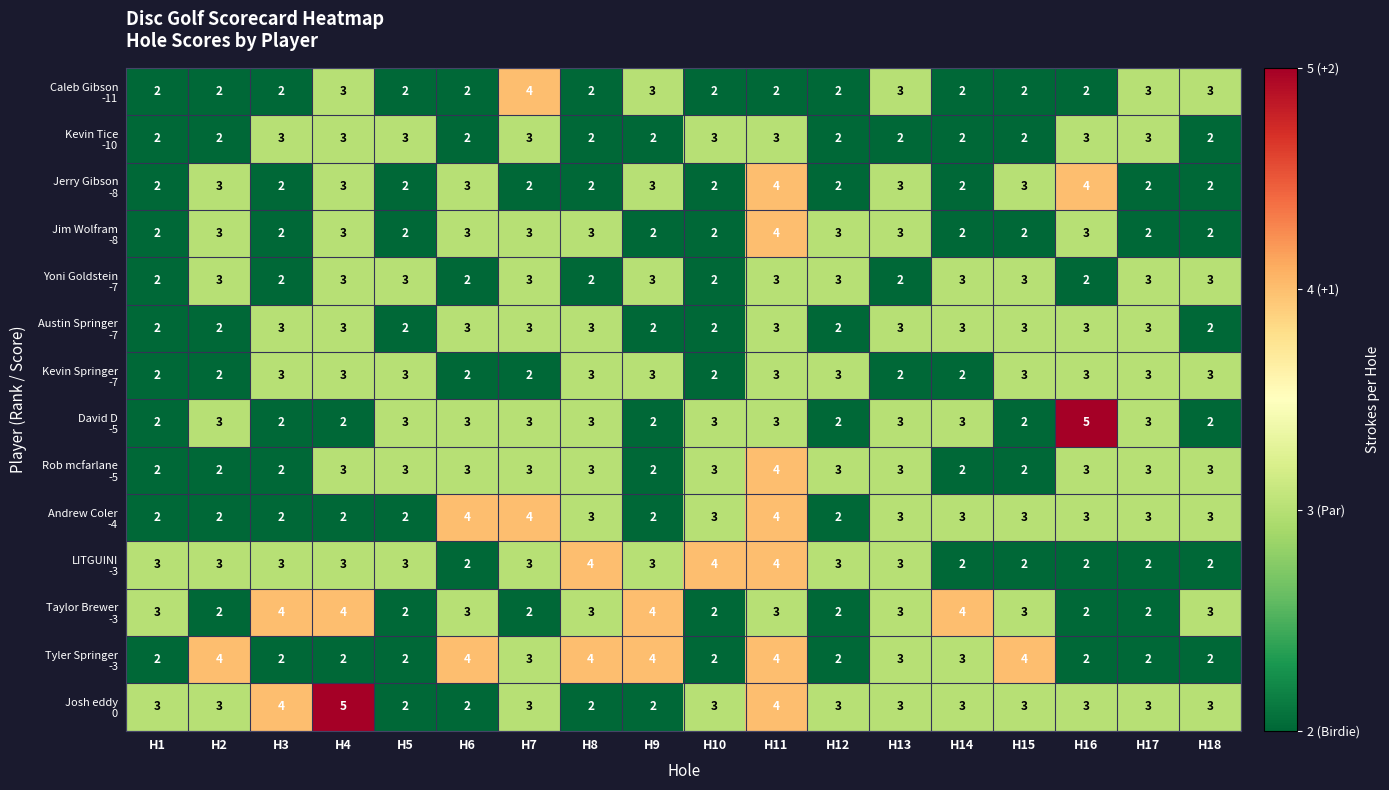

What is the total value across all series at H16?

40